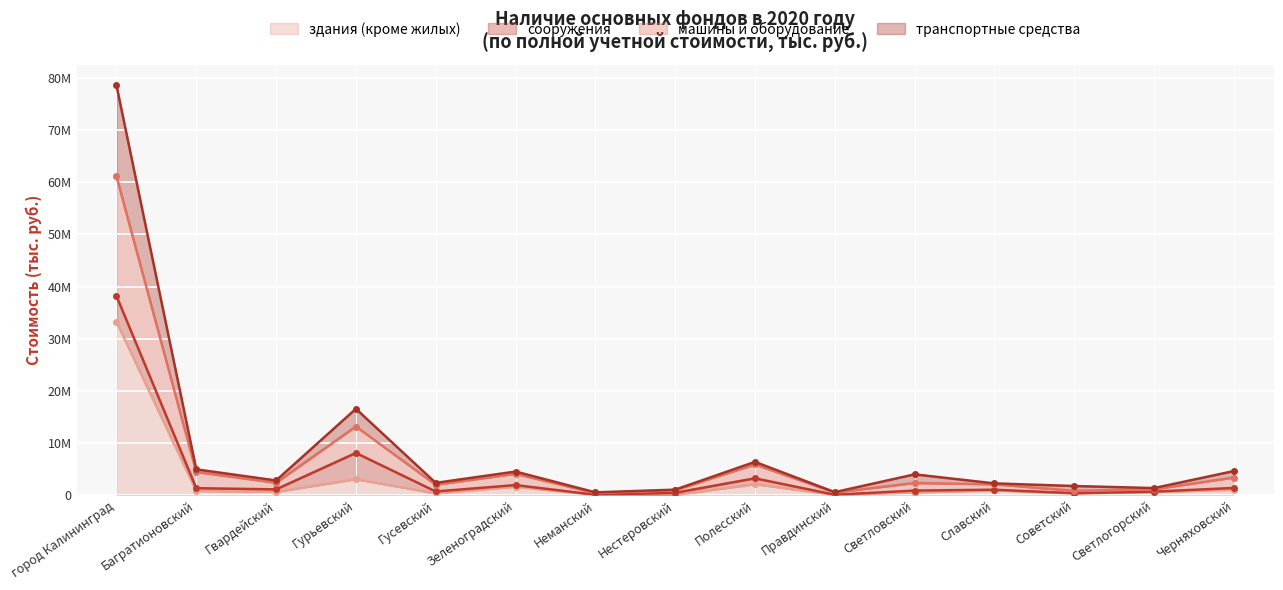

What is the difference between the second highest and minimum values in the здания (кроме жилых) series?

3025232